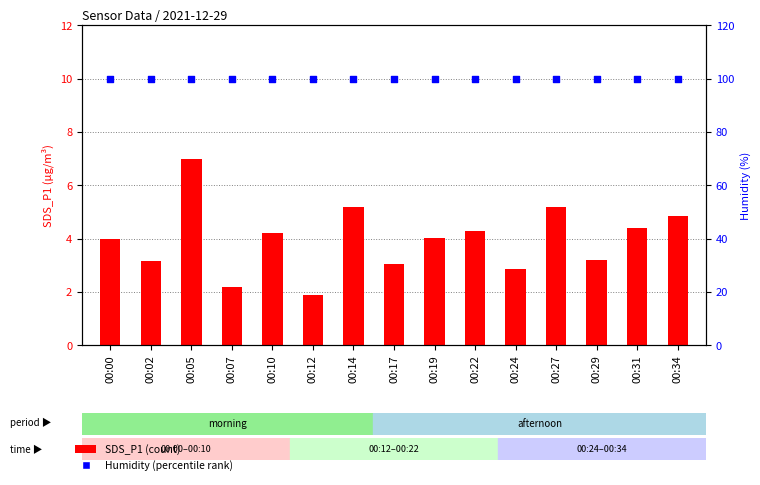

What are all the series names shown in the legend?

SDS_P1, Humidity